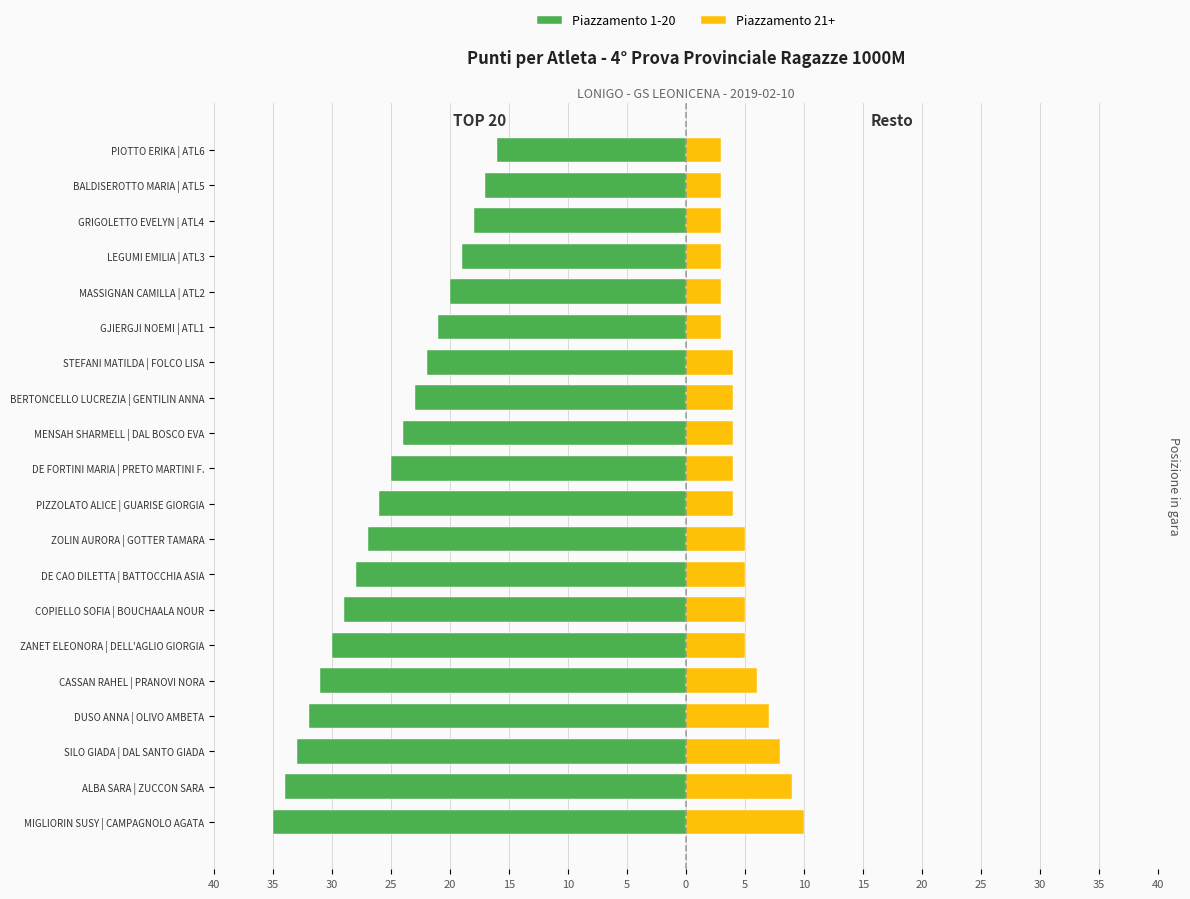

Is the value of Piazzamento 1-20 at MIGLIORIN SUSY | CAMPAGNOLO AGATA greater than the value of Piazzamento 21+ at GRIGOLETTO EVELYN | ATL4?

No